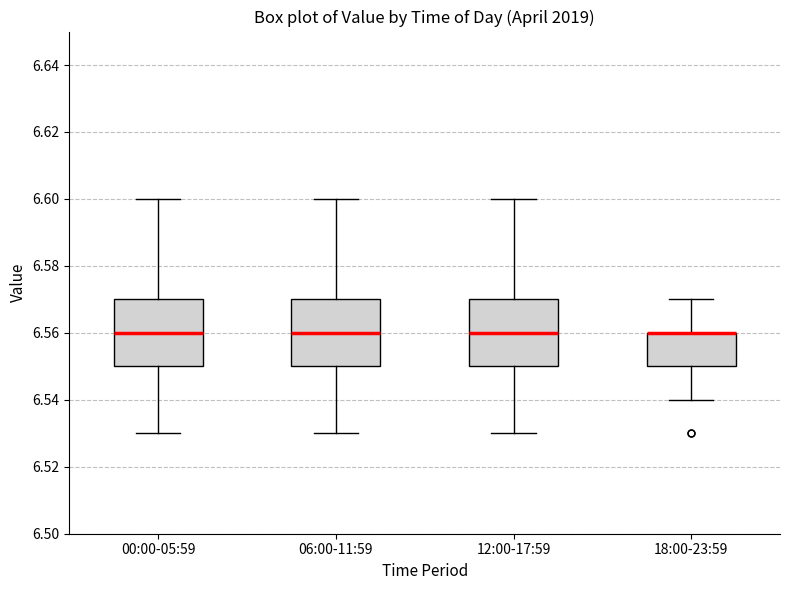

Where does the upper whisker of the box for 00:00-05:59 end on the y-axis? The values are not printed on the chart, so give them approximately, as read against the axis.

6.60